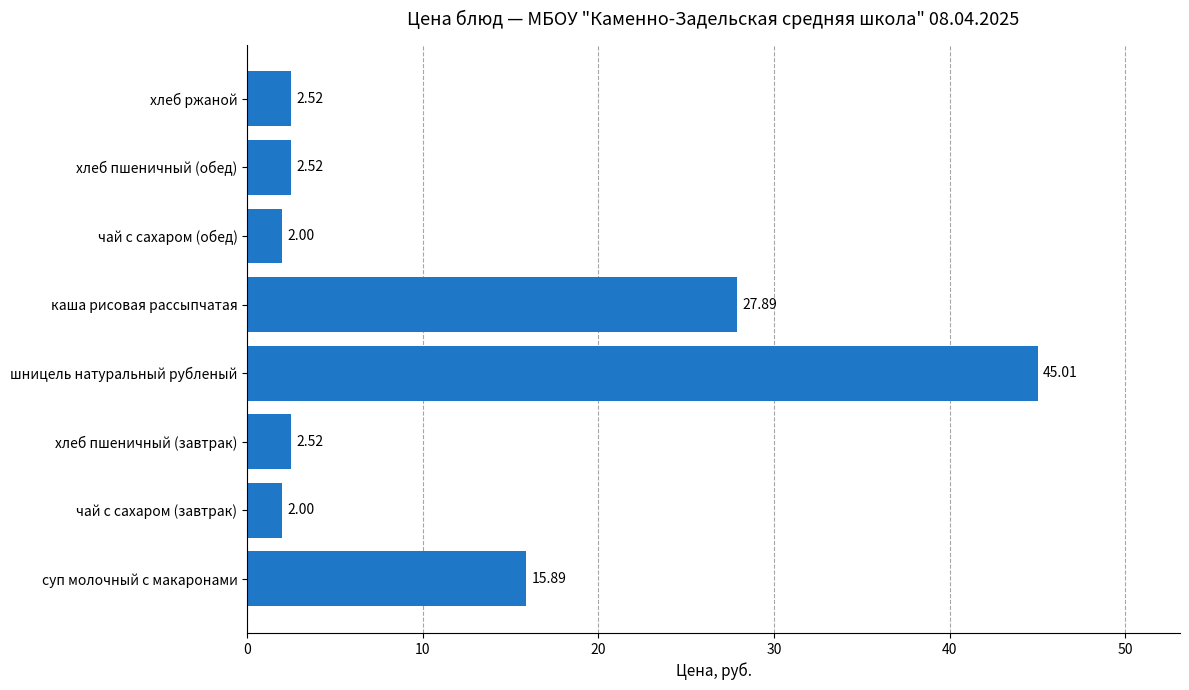

What is the sum of the values at чай с сахаром (завтрак) and чай с сахаром (обед)?

4.0